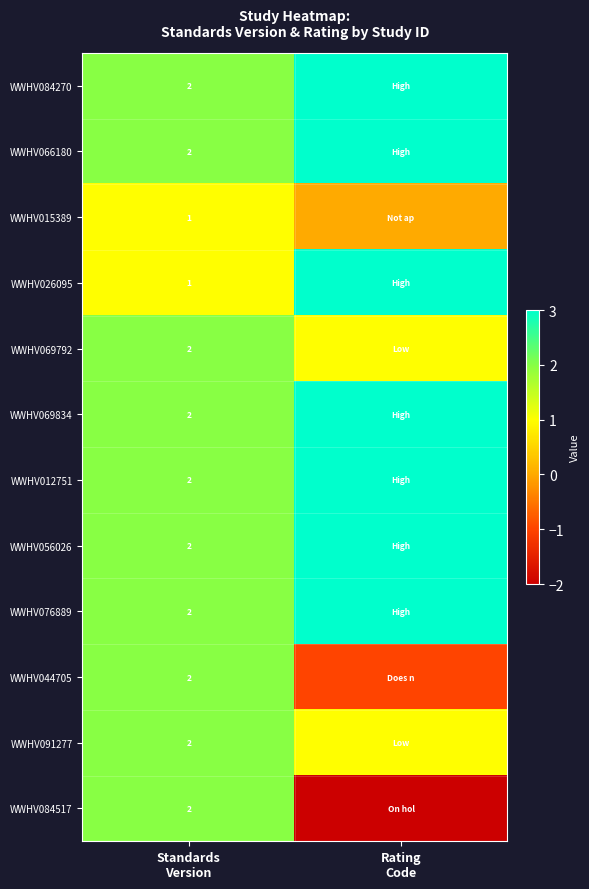

At how many categories does at least one series exceed 0?

2